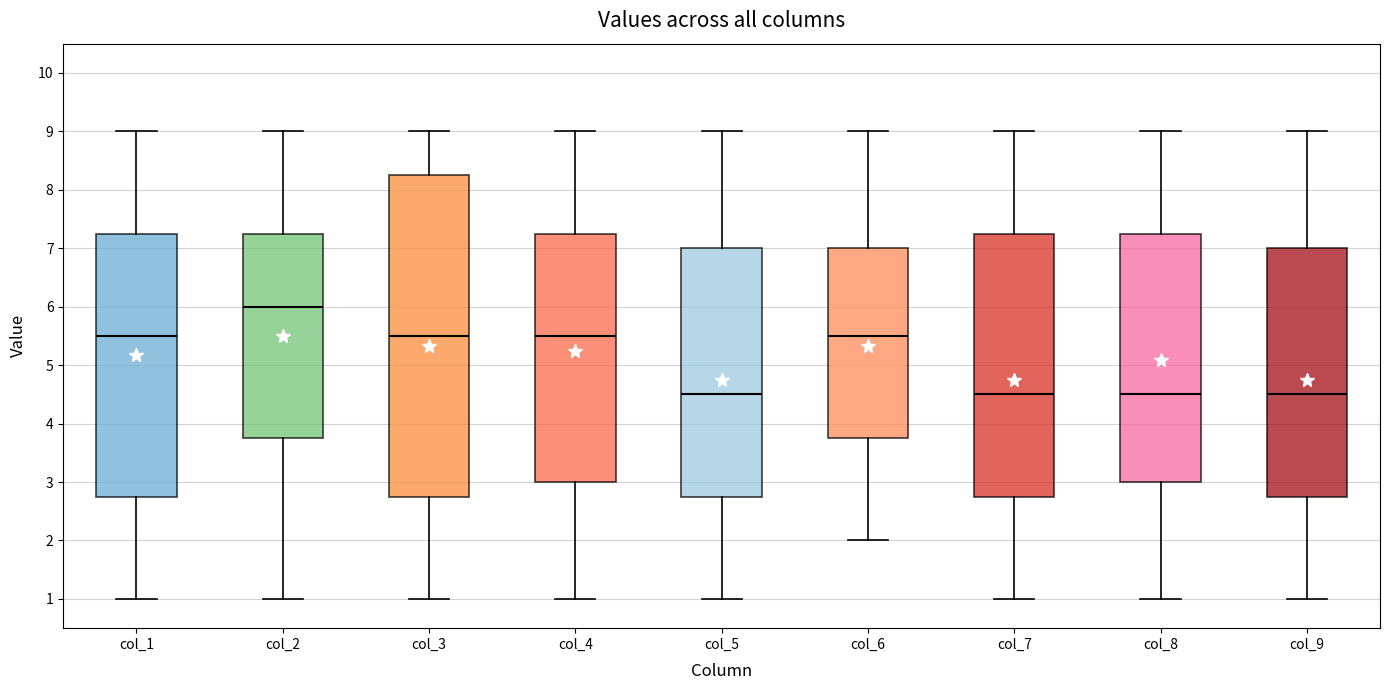

Reading left to right, read every box against the y-axis: the position of its median line, the range the box covers, and the ends of its whiskers. The values are not printed on the chart, so give them approximately, as read against the axis.

col_1: median 5.5, box 2.8 to 7.3, whiskers 1.0 to 9.0
col_2: median 6.0, box 3.8 to 7.3, whiskers 1.0 to 9.0
col_3: median 5.5, box 2.8 to 8.3, whiskers 1.0 to 9.0
col_4: median 5.5, box 3.0 to 7.3, whiskers 1.0 to 9.0
col_5: median 4.5, box 2.8 to 7.0, whiskers 1.0 to 9.0
col_6: median 5.5, box 3.8 to 7.0, whiskers 2.0 to 9.0
col_7: median 4.5, box 2.8 to 7.3, whiskers 1.0 to 9.0
col_8: median 4.5, box 3.0 to 7.3, whiskers 1.0 to 9.0
col_9: median 4.5, box 2.8 to 7.0, whiskers 1.0 to 9.0